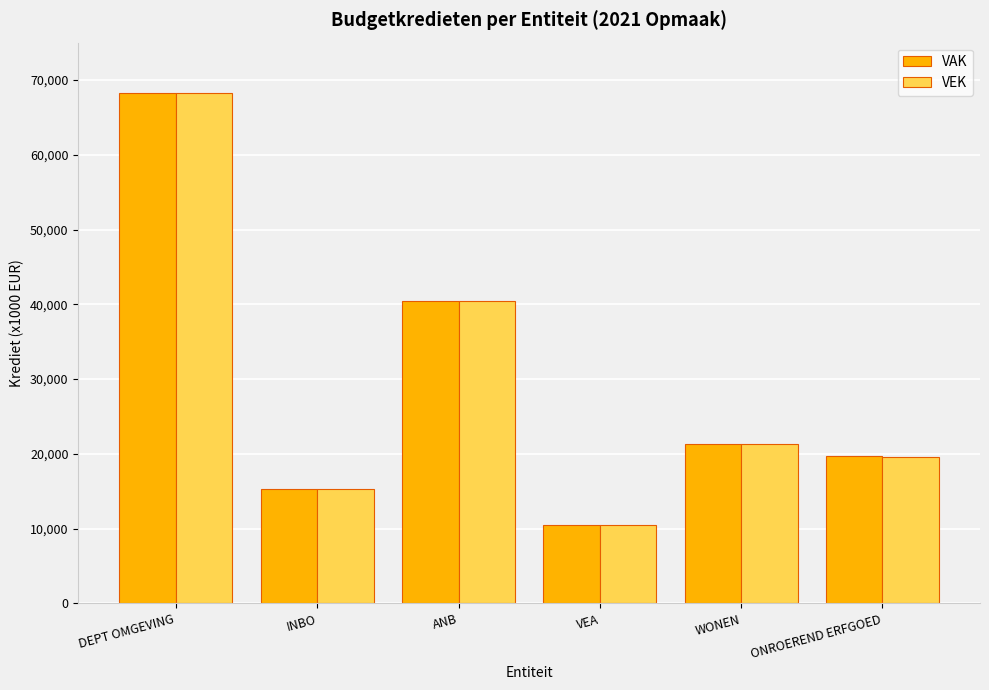

At which label is VAK closest to 39337?

ANB